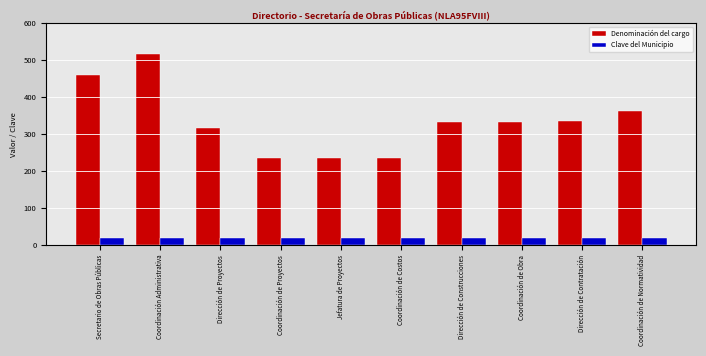

Read the Denominación del cargo value at Dirección de Proyectos, to the nearest 5.

315